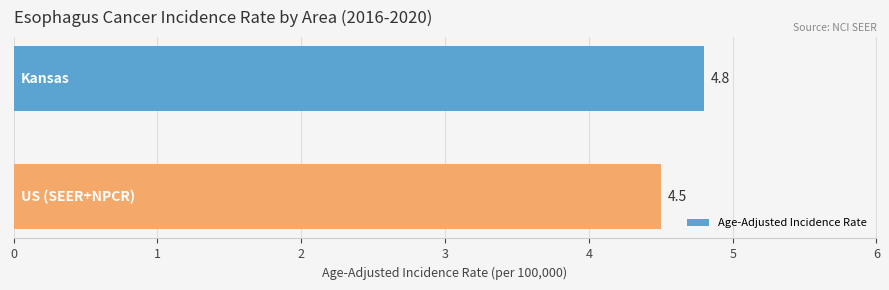

Reading top to bottom, transcribe all the data shown in this chart.

4.8	4.5